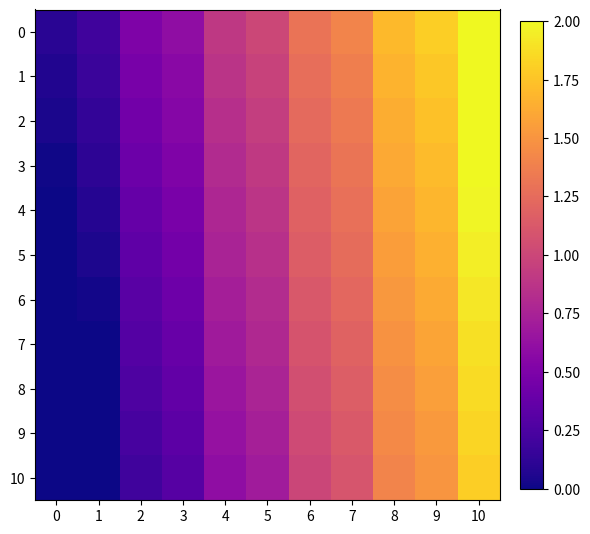

At how many categories does at least one series exceed 1?

5